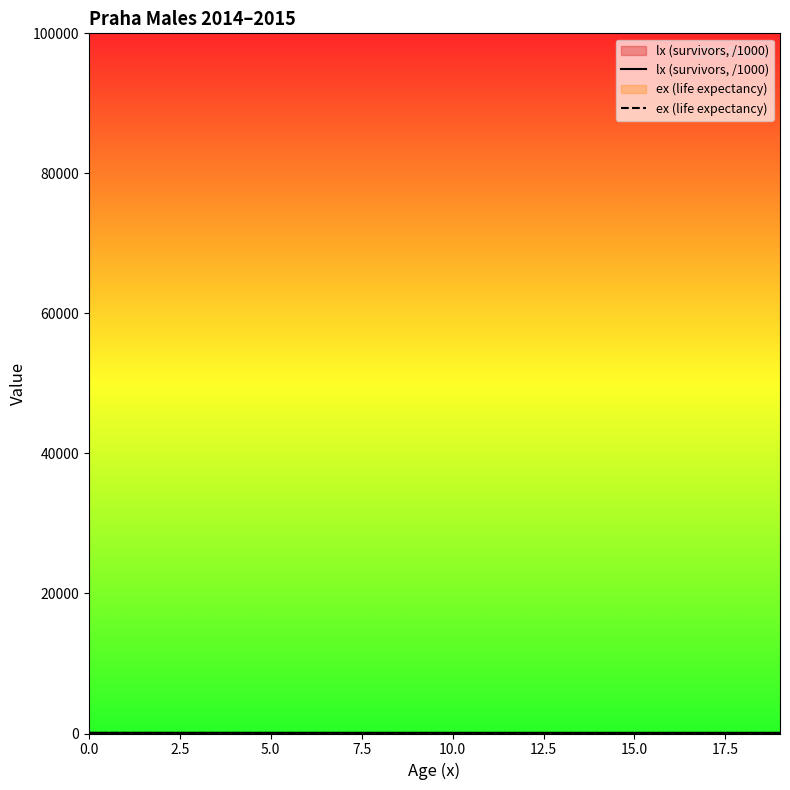

True or false: lx (survivors, /1000) has more than 1 interior local peaks.

False